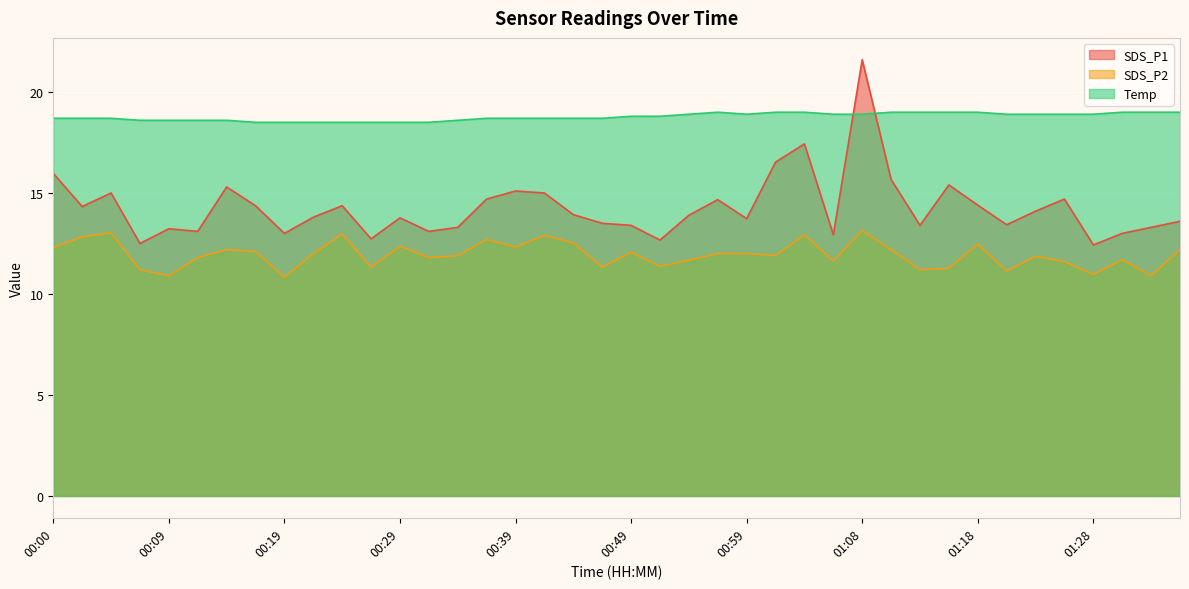

Rank the categories by Temp value from highest to lowest.

00:56, 01:01, 01:03, 01:11, 01:13, 01:16, 01:18, 01:31, 01:33, 01:36, 00:54, 00:59, 01:06, 01:08, 01:21, 01:23, 01:26, 01:28, 00:49, 00:51, 00:00, 00:02, 00:04, 00:36, 00:39, 00:41, 00:44, 00:46, 00:07, 00:09, 00:12, 00:14, 00:34, 00:17, 00:19, 00:22, 00:24, 00:27, 00:29, 00:31